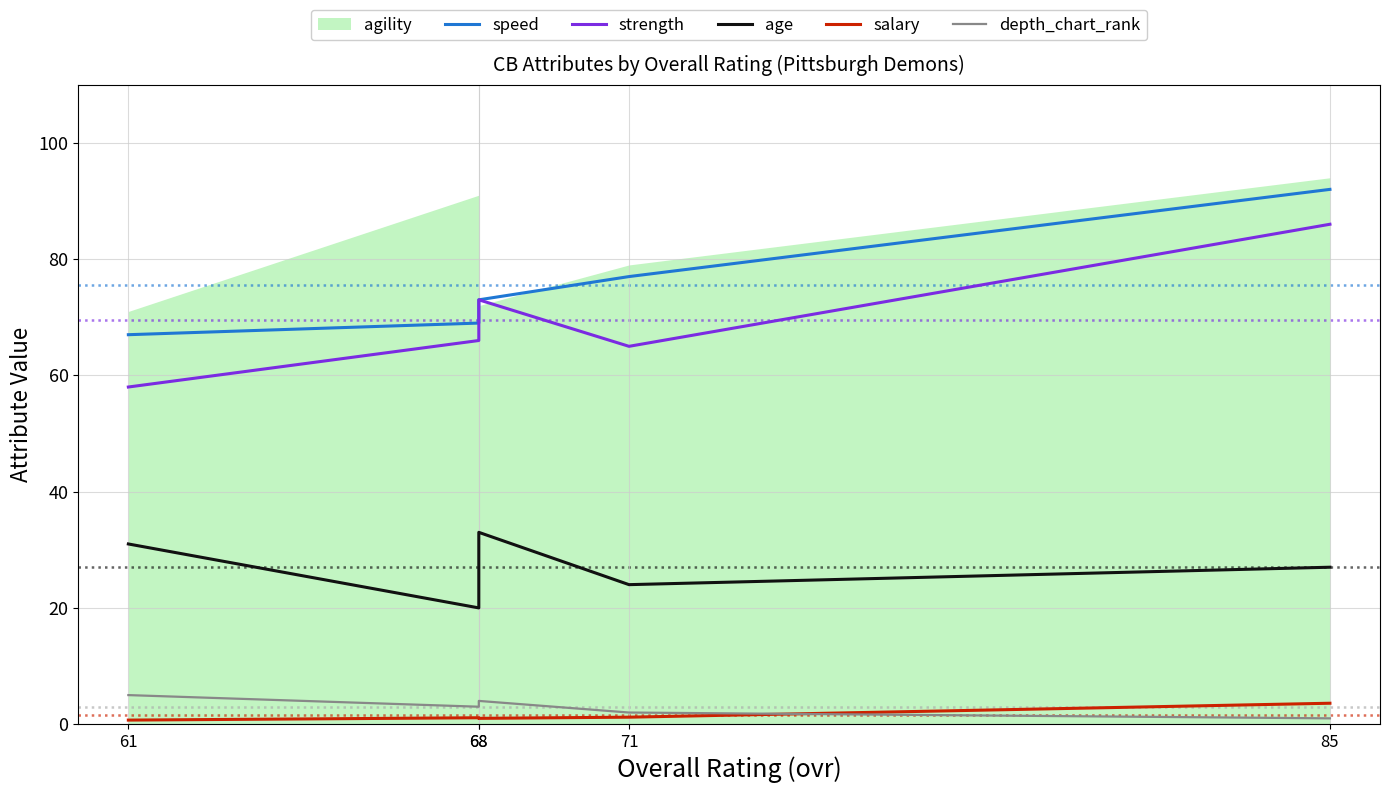

The salary series shows 3.6 at 85. True or false?

True